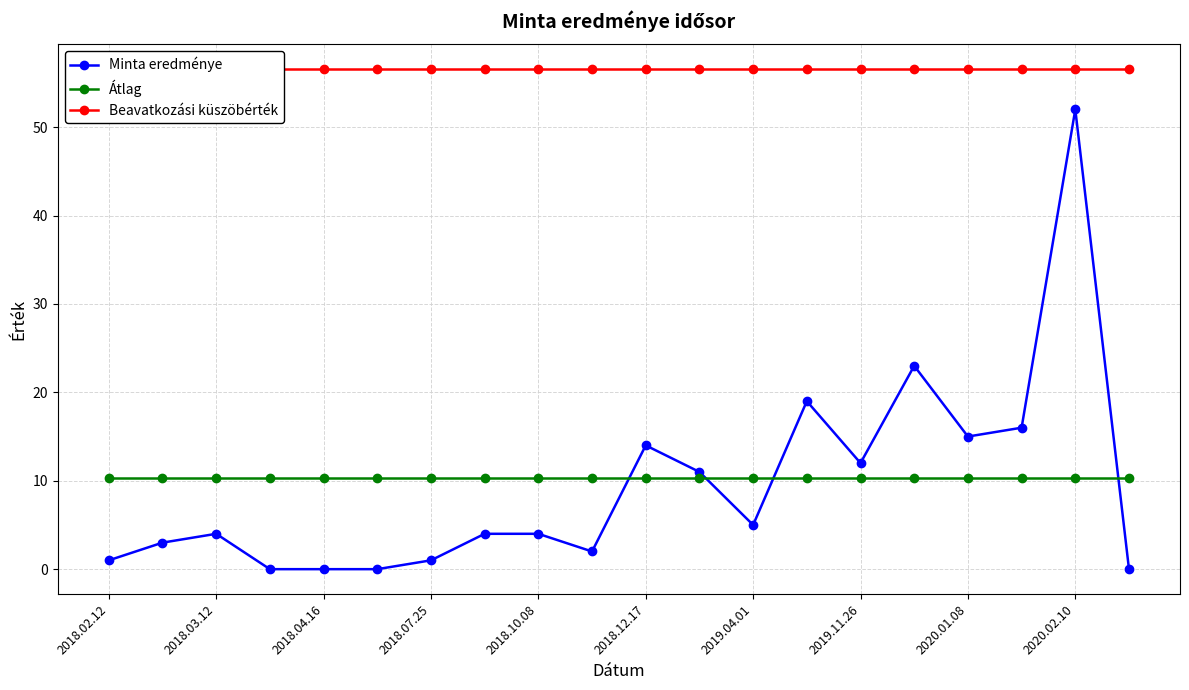

How many values in the Minta eredménye series are below 4?

8